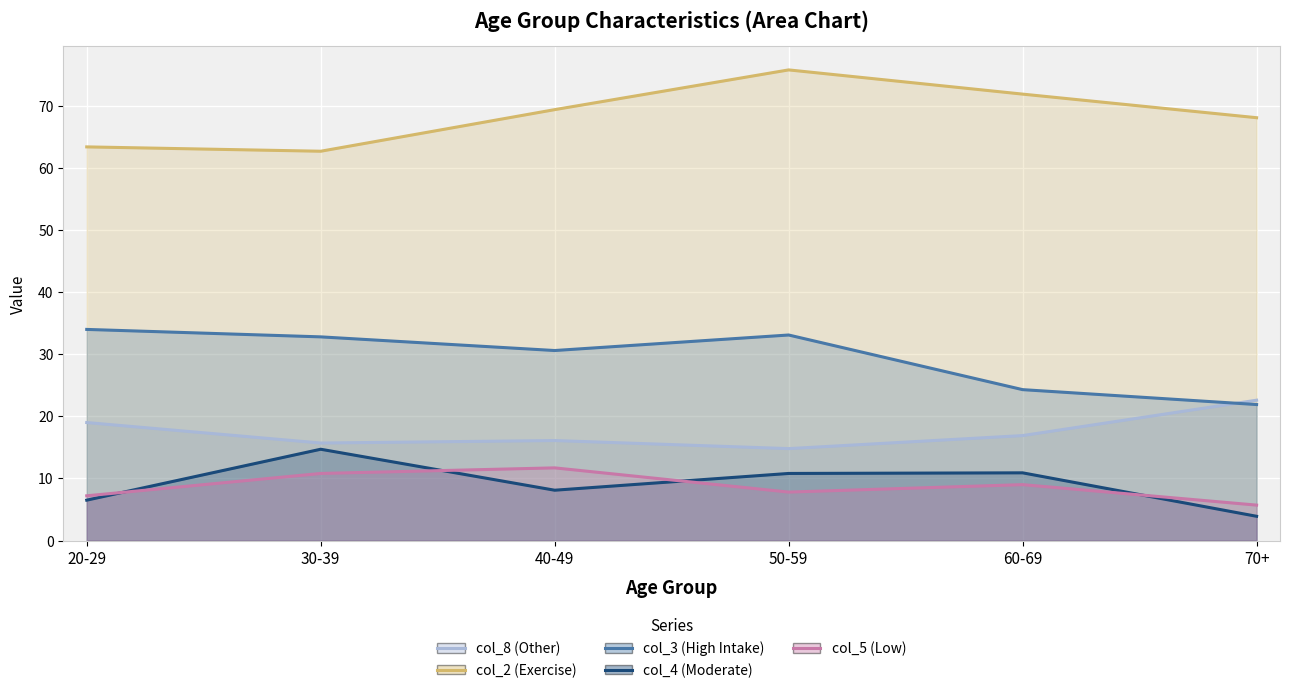

What is the label of the 1st point from the right?

70+